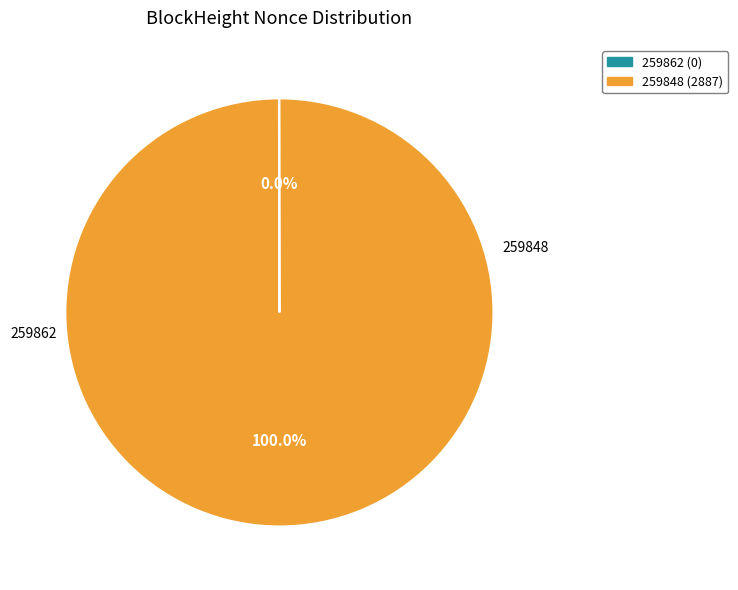

Does 259848 account for over 50% of the chart?

Yes